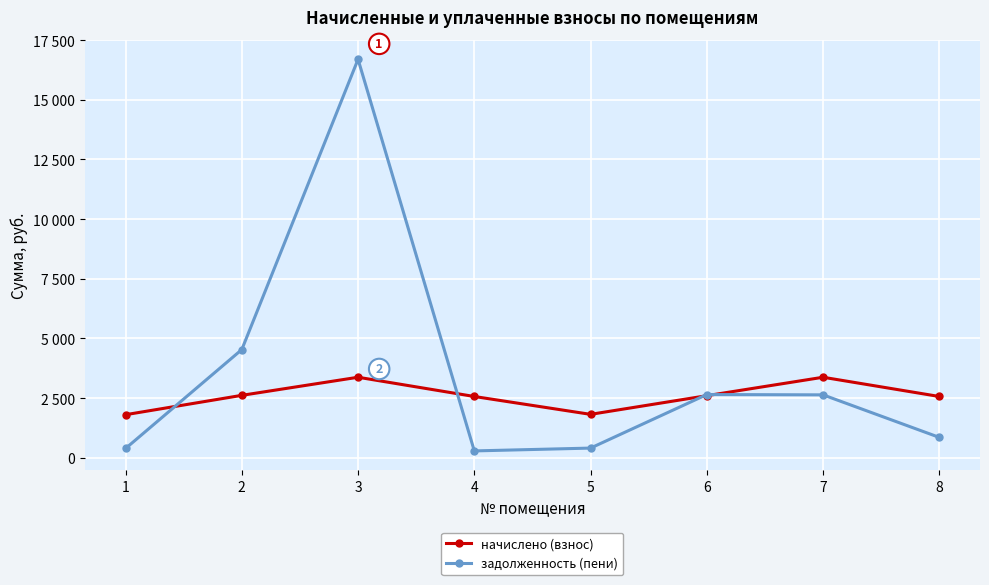

Between which two adjacent categories do начислено (взнос) and задолженность (пени) first intersect?

1 and 2